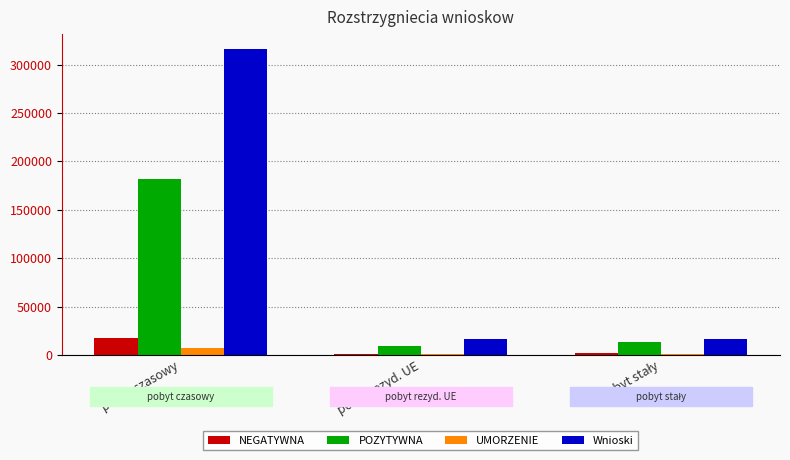

The value of UMORZENIE at pobyt czasowy is 7050. True or false?

True